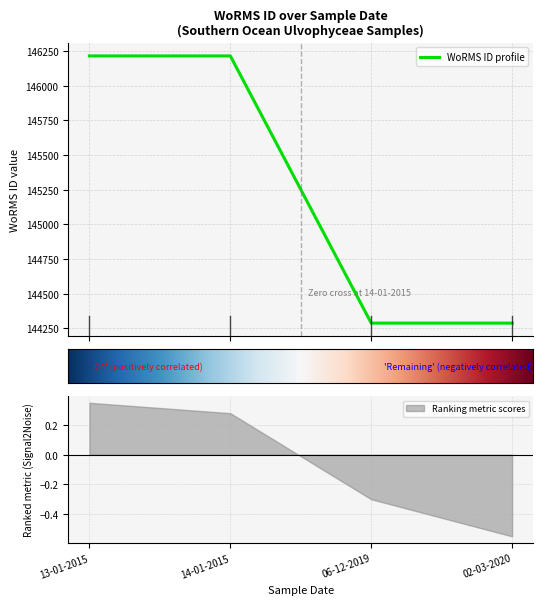

What is the minimum value shown in the chart?

144287